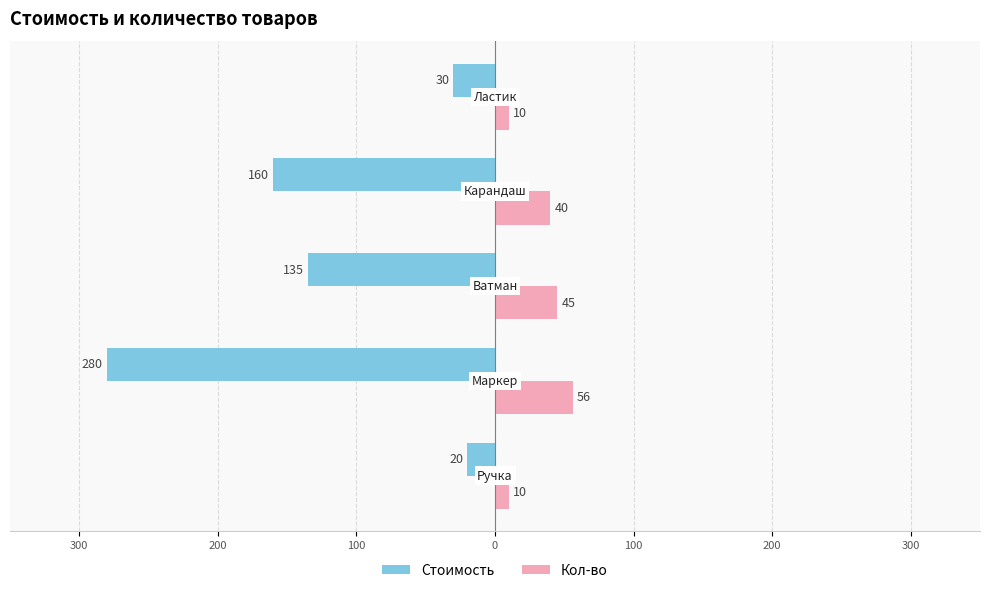

Which series has the largest range (max minus min)?

Стоимость